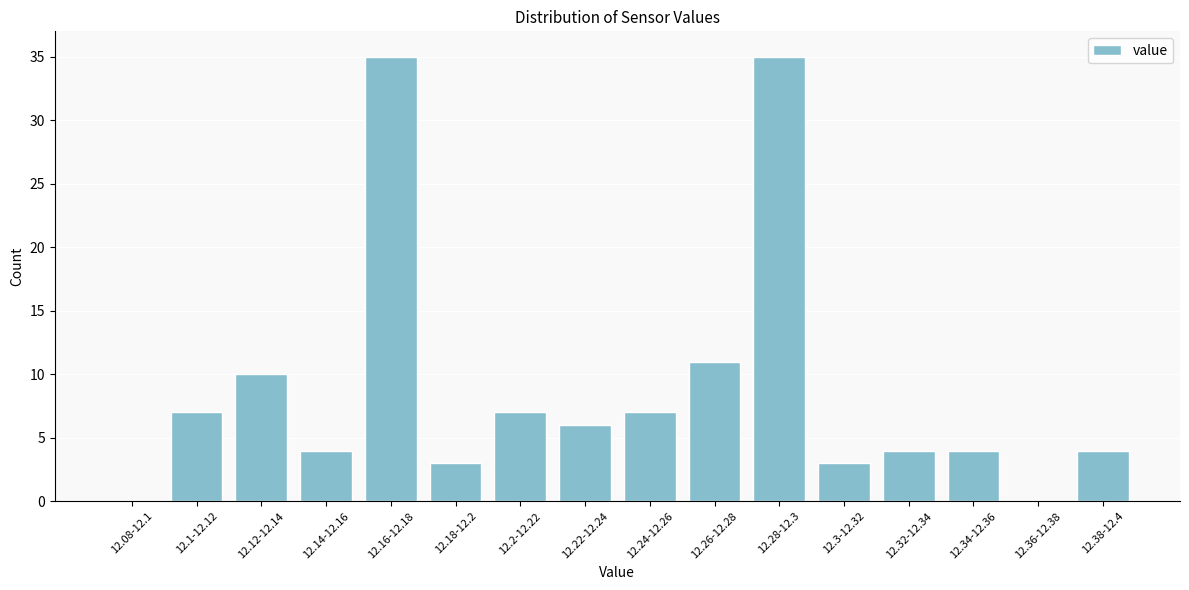

Reading right to left, list all the values displayed in this chart.

12.38-12.4=4	12.36-12.38=0	12.34-12.36=4	12.32-12.34=4	12.3-12.32=3	12.28-12.3=35	12.26-12.28=11	12.24-12.26=7	12.22-12.24=6	12.2-12.22=7	12.18-12.2=3	12.16-12.18=35	12.14-12.16=4	12.12-12.14=10	12.1-12.12=7	12.08-12.1=0